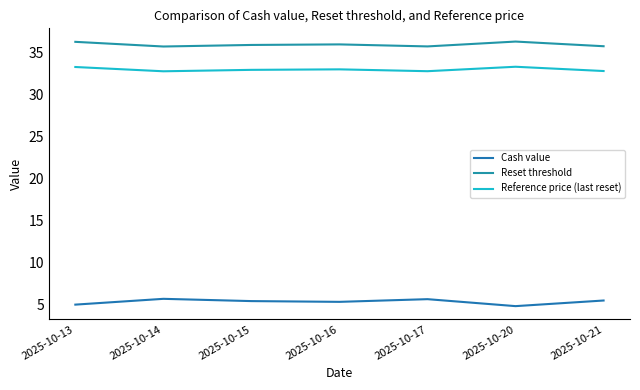

Does the chart display data point markers on the line(s)?

No